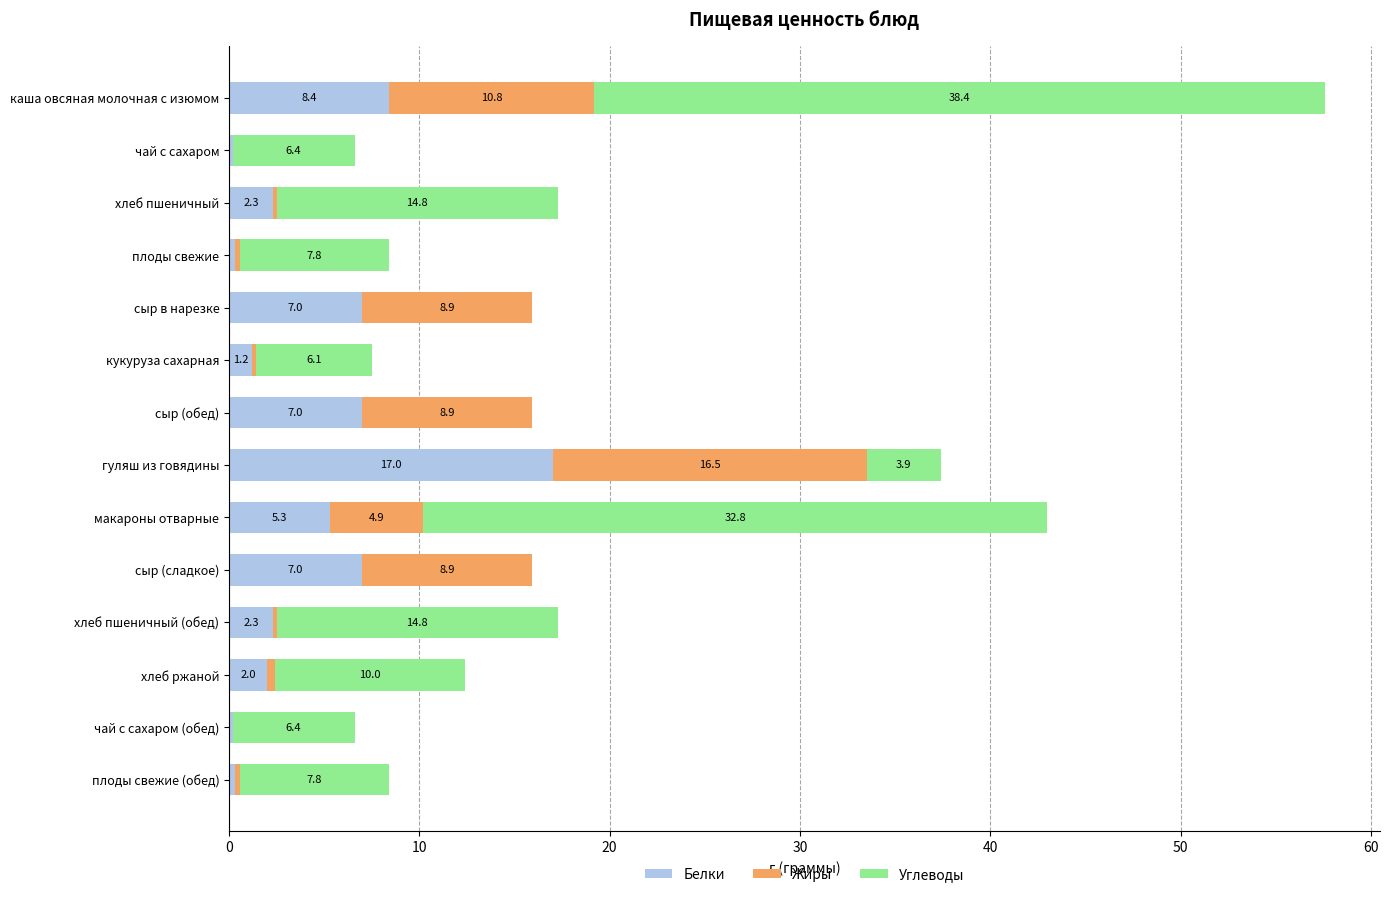

How many categories are shown in the chart?

14